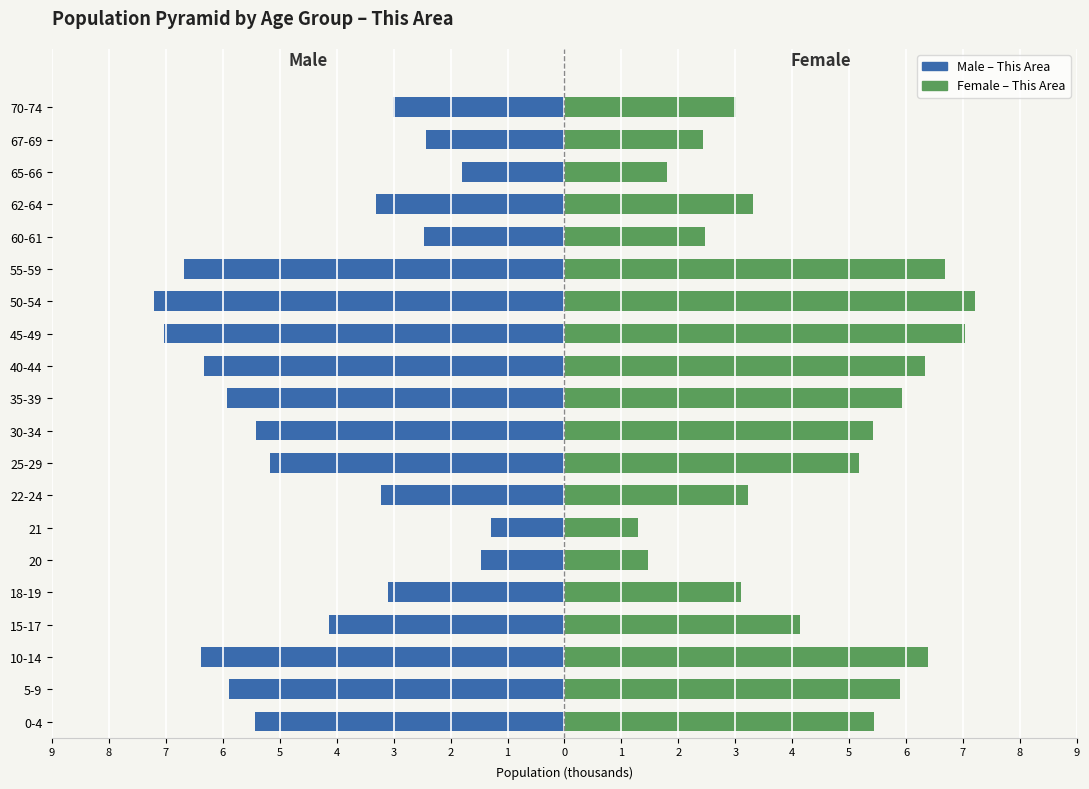

Which series changed the most between 0-4 and 30-34?

Male – This Area